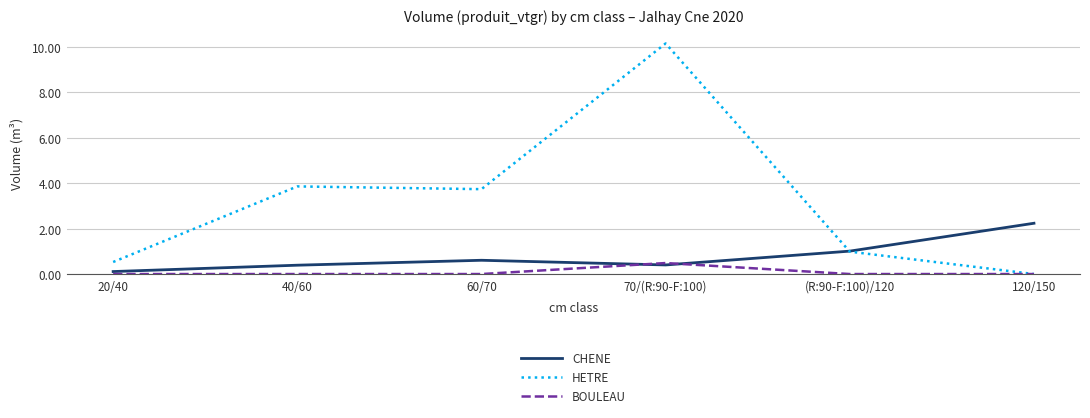

Reading left to right, list all the values displayed in this chart.

CHENE: 20/40=0.1	40/60=0.4	60/70=0.6	70/(R:90-F:100)=0.4	(R:90-F:100)/120=1.0	120/150=2.2
HETRE: 20/40=0.5	40/60=3.9	60/70=3.7	70/(R:90-F:100)=10.2	(R:90-F:100)/120=1.0	120/150=0.0
BOULEAU: 20/40=0.0	40/60=0.0	60/70=0.0	70/(R:90-F:100)=0.5	(R:90-F:100)/120=0.0	120/150=0.0